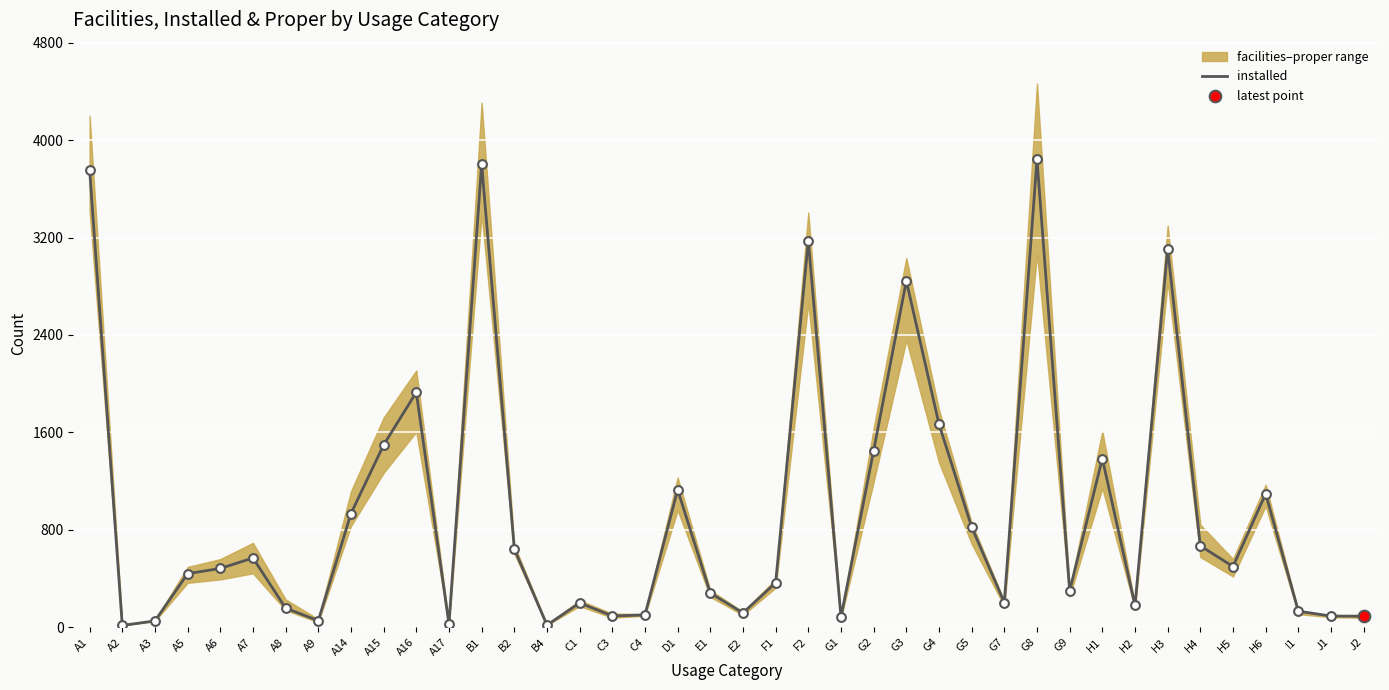

What is the change in value from A16 to G9?

-1631